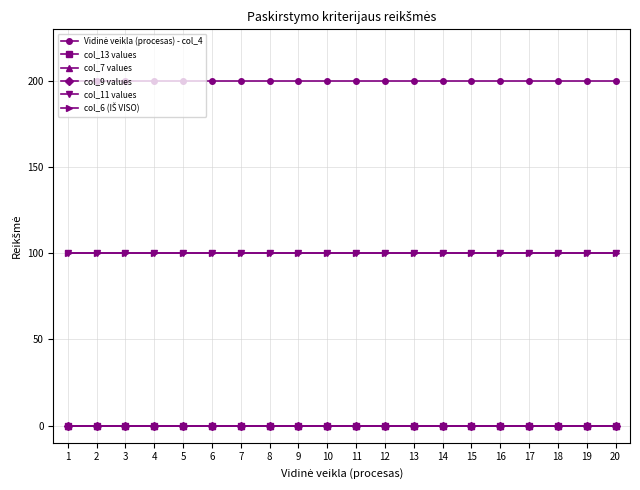

Reading left to right, what are all the values shown in this chart?

Vidinė veikla (procesas) - col_4: 200	200	200	200	200	200	200	200	200	200	200	200	200	200	200	200	200	200	200	200
col_13 values: 0	0	0	0	0	0	0	0	0	0	0	0	0	0	0	0	0	0	0	0
col_7 values: 0	0	0	0	0	0	0	0	0	0	0	0	0	0	0	0	0	0	0	0
col_9 values: 0	0	0	0	0	0	0	0	0	0	0	0	0	0	0	0	0	0	0	0
col_11 values: 100	100	100	100	100	100	100	100	100	100	100	100	100	100	100	100	100	100	100	100
col_6 (IŠ VISO): 100	100	100	100	100	100	100	100	100	100	100	100	100	100	100	100	100	100	100	100